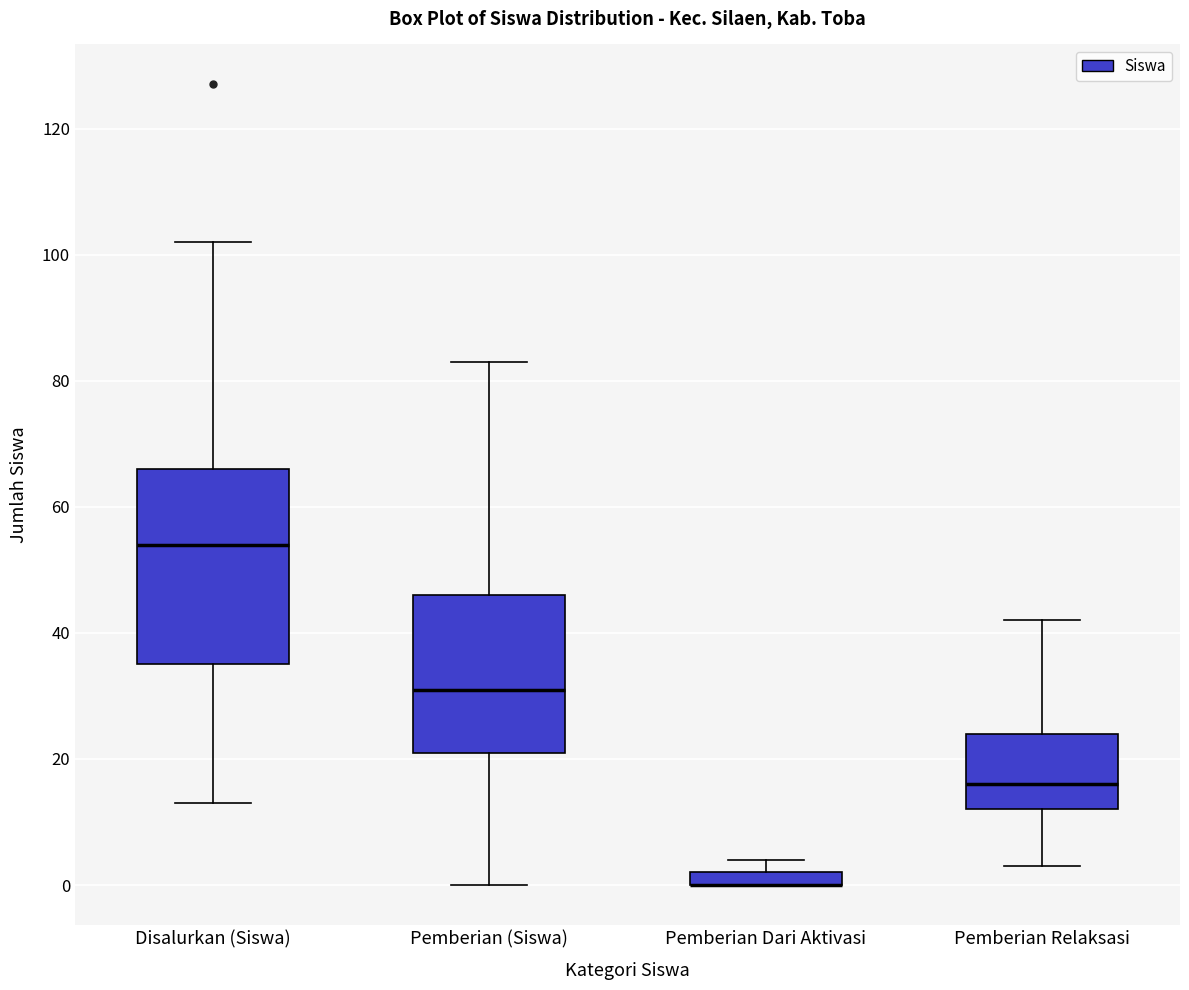

Comparing the boxes themselves (not the whiskers), which one is the tallest?

Disalurkan (Siswa)